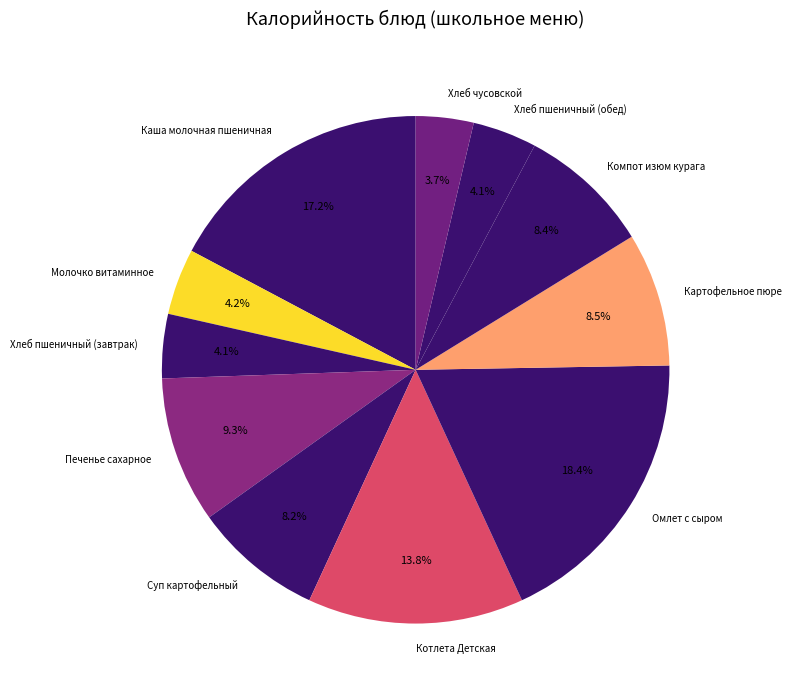

Does any single category account for the majority?

No